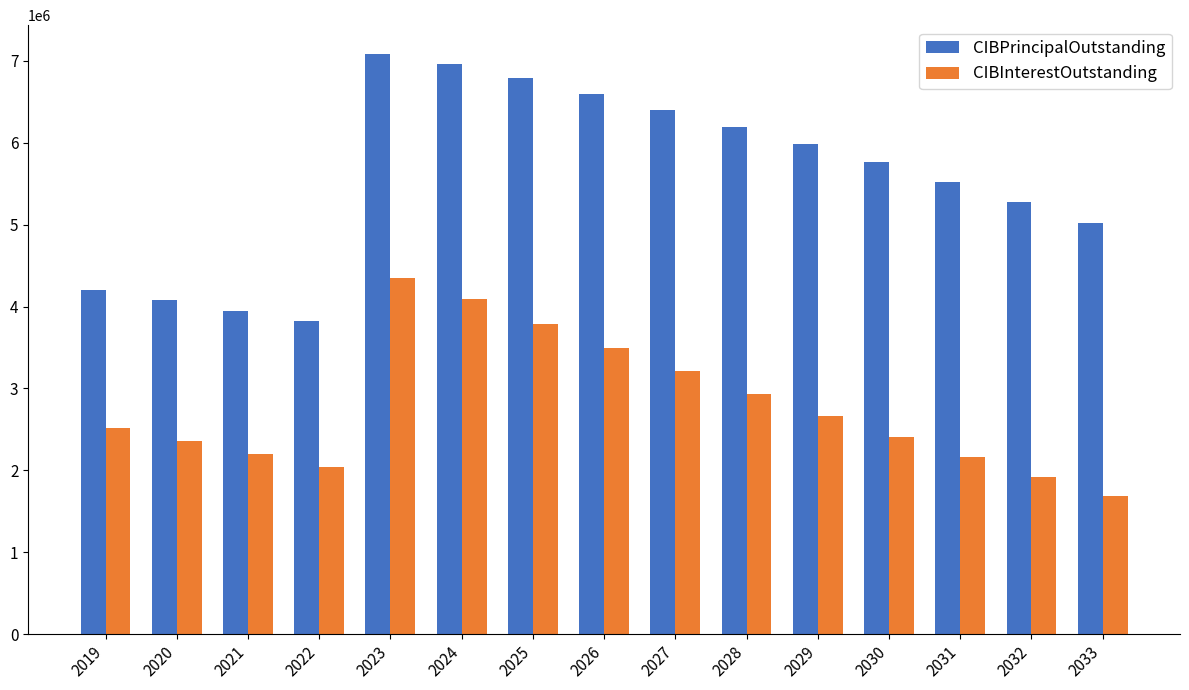

What is the sum of the CIBPrincipalOutstanding values at 2025 and 2033?

11810000.0